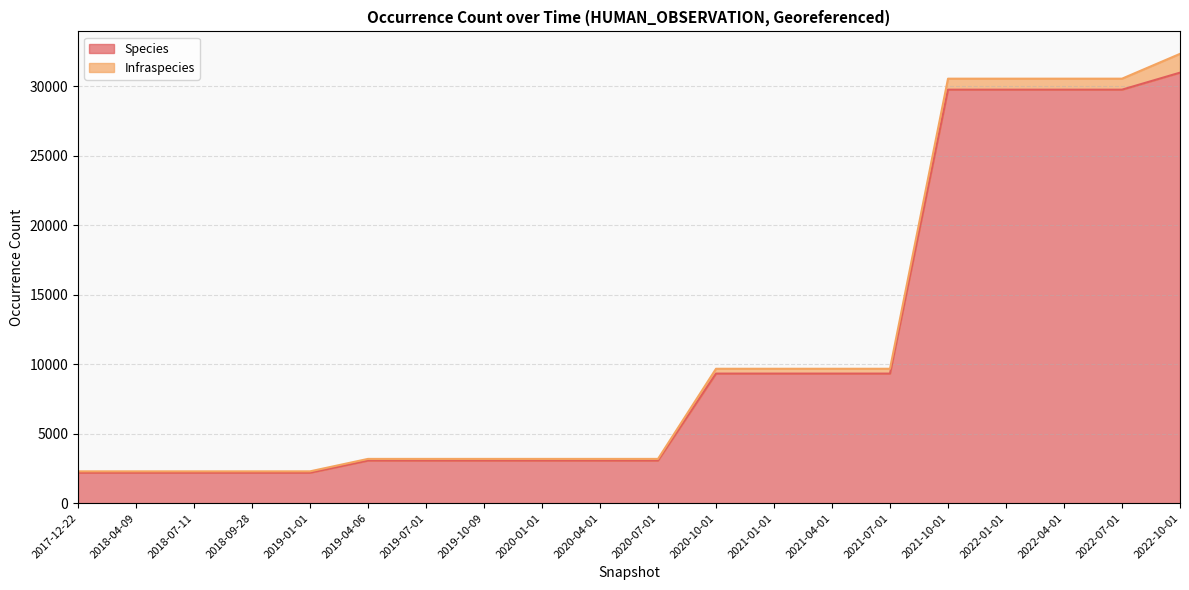

What is the label of the 1st point from the left?

2017-12-22